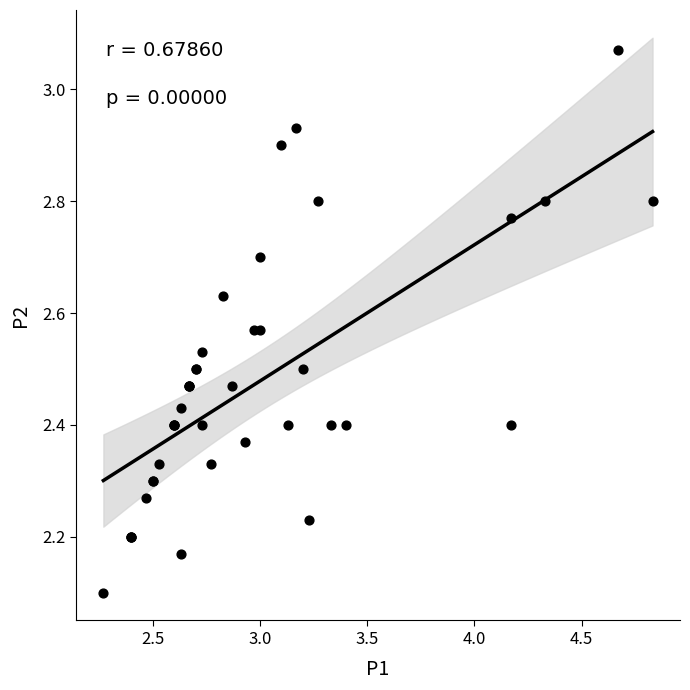

What Y value in the scatter plot is closest to 2?

2.1